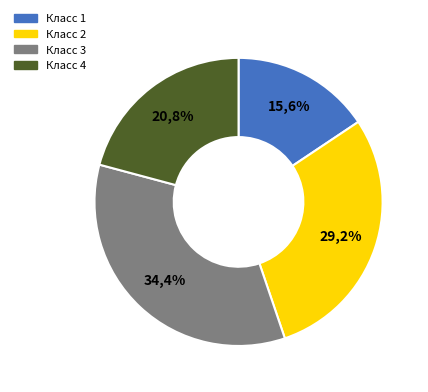

How many slices are in this pie chart?

4